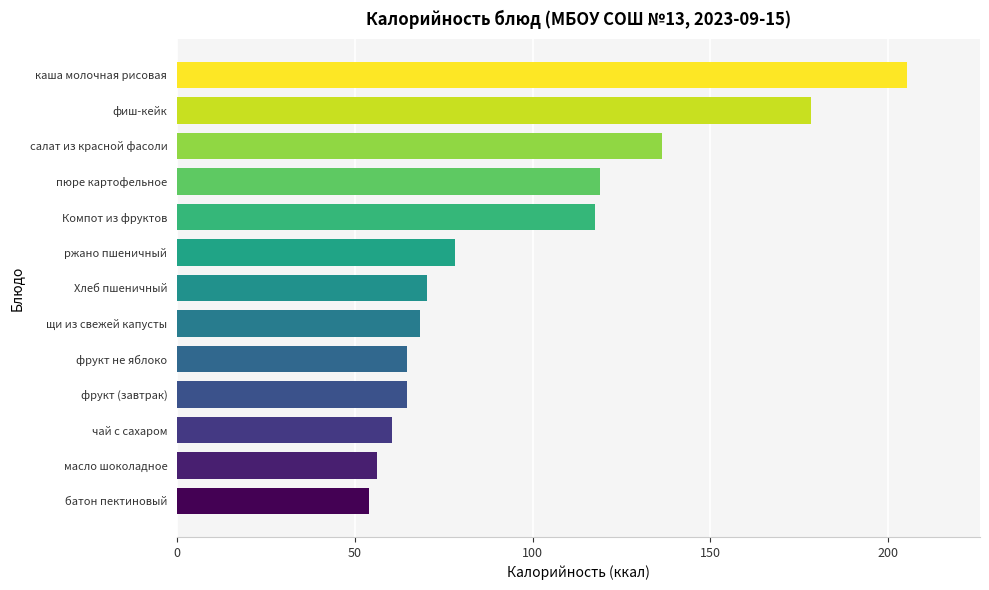

Reading top to bottom, what are all the values shown in this chart?

каша молочная рисовая=205.3	фиш-кейк=178.2	салат из красной фасоли=136.5	пюре картофельное=119.0	Компот из фруктов=117.5	ржано пшеничный=78.1	Хлеб пшеничный=70.2	щи из свежей капусты=68.4	фрукт не яблоко=64.6	фрукт (завтрак)=64.6	чай с сахаром=60.5	масло шоколадное=56.3	батон пектиновый=54.0